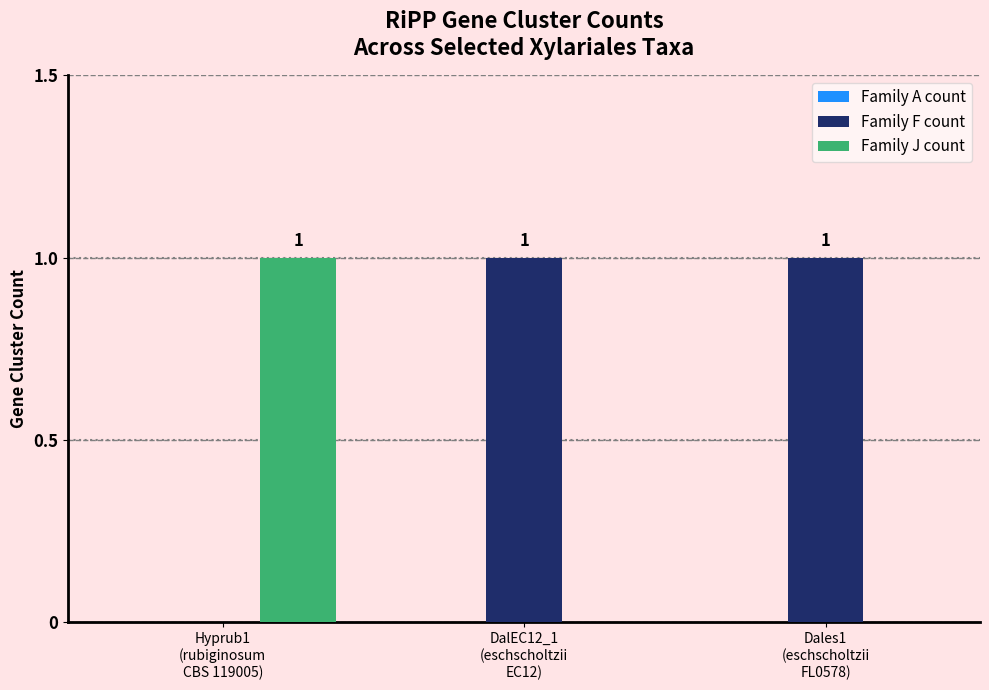

How many Family F count values are between 0 and 1?

3